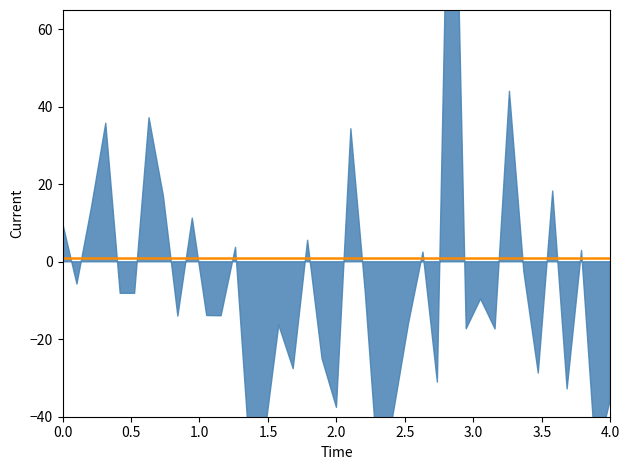

True or false: Ave. Price per Unit and Orig. Retail intersect in this chart.

False